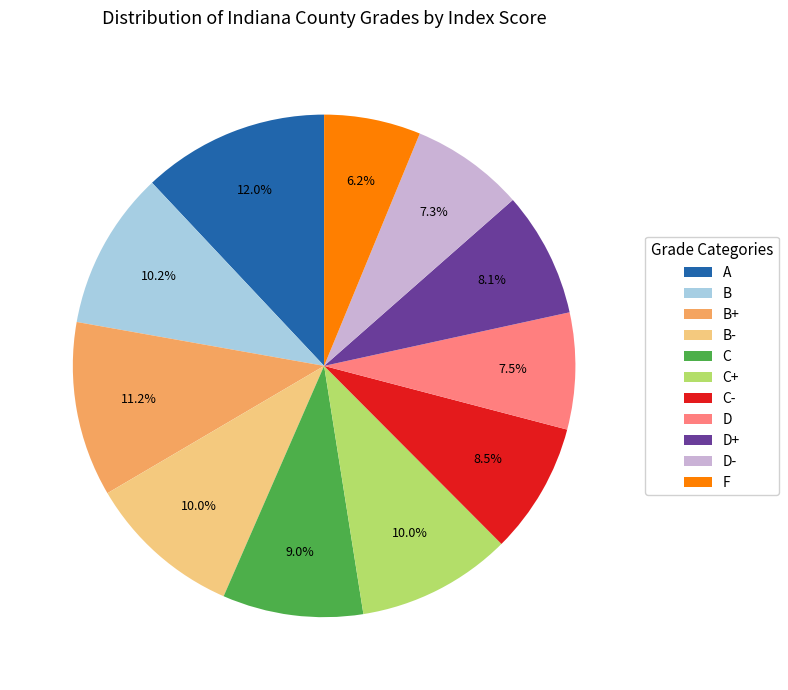

Is there a majority slice in this chart?

No